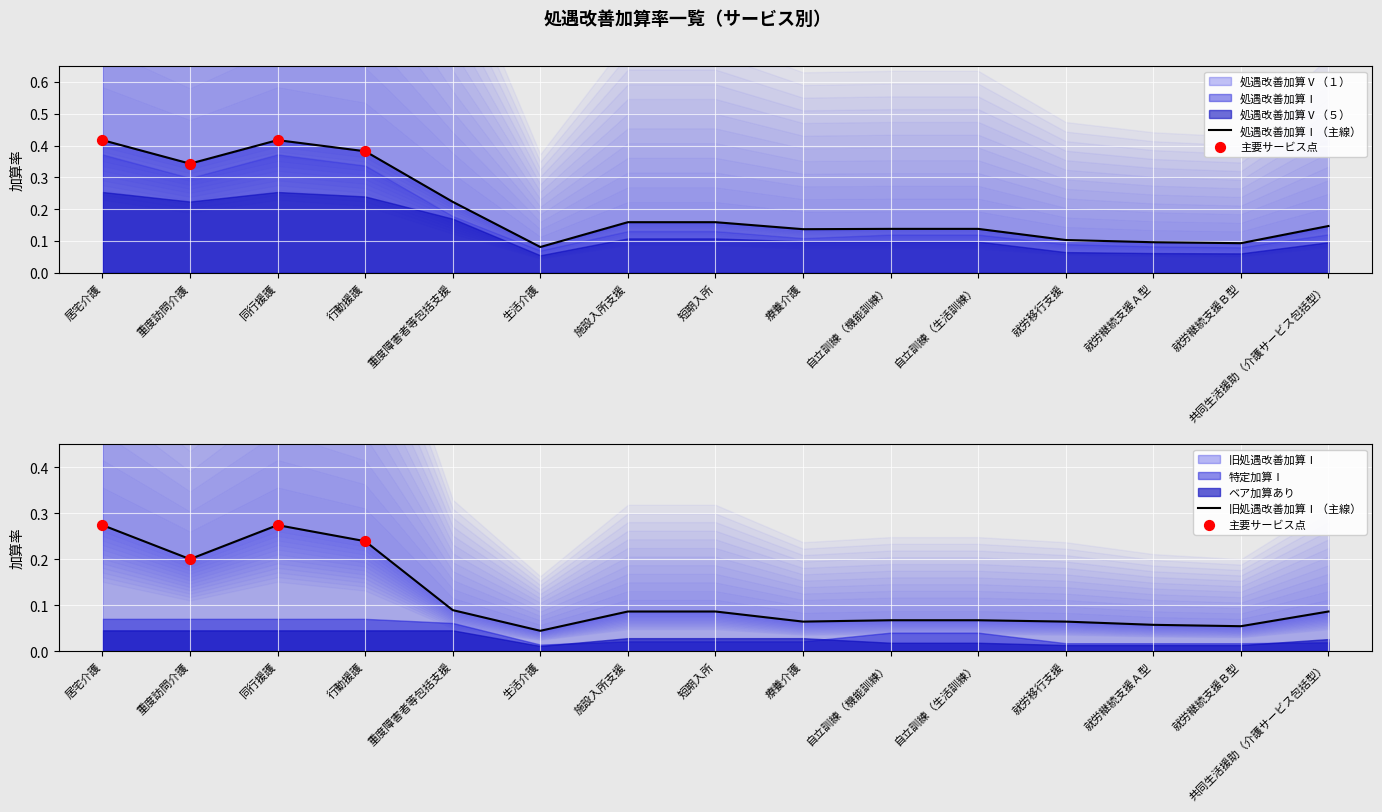

What are all the series names shown in the legend?

処遇改善加算Ⅰ, 旧処遇改善加算Ⅰ, 特定加算Ⅰ, ベア加算あり, 処遇改善加算Ⅴ（１）, 処遇改善加算Ⅴ（５）